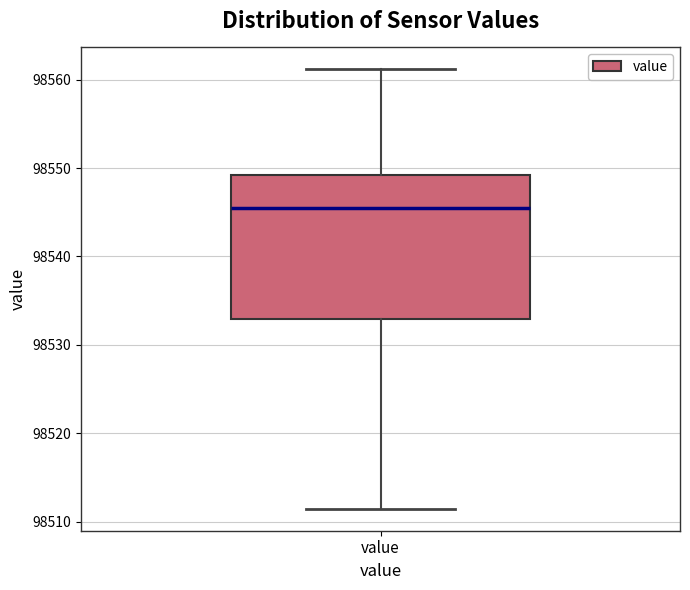

Read this box plot against the y-axis: the position of the median line, the range covered by the box, and the ends of both whiskers. The values are not printed on the chart, so give them approximately, as read against the axis.

median 98545, box 98533 to 98549, whiskers 98511 to 98561